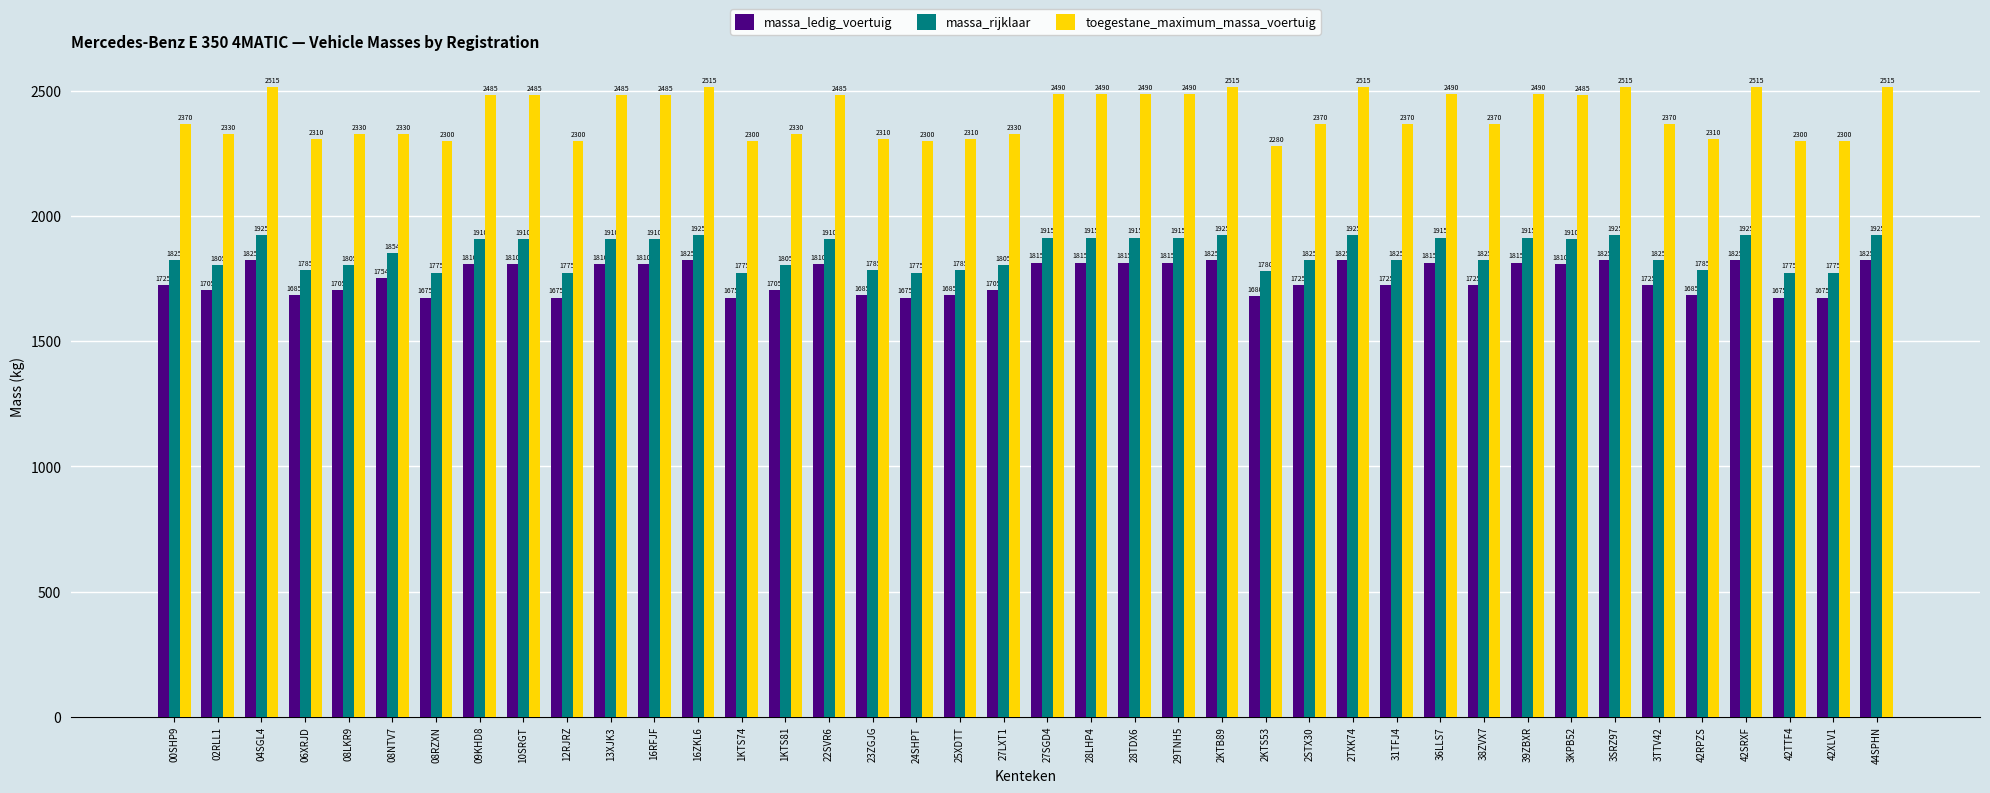

What are all the series names shown in the legend?

massa_ledig_voertuig, massa_rijklaar, toegestane_maximum_massa_voertuig